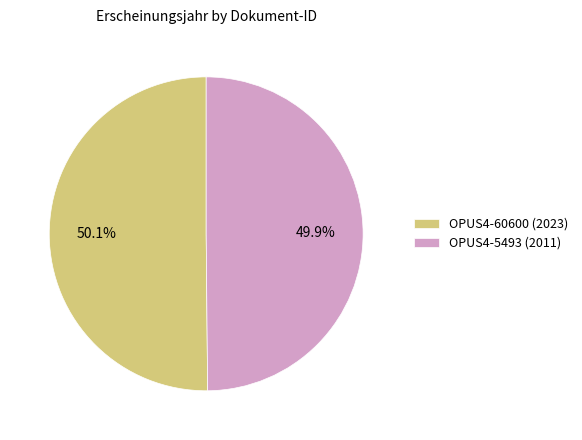

To the nearest percent, what portion does OPUS4-60600 represent?

50%